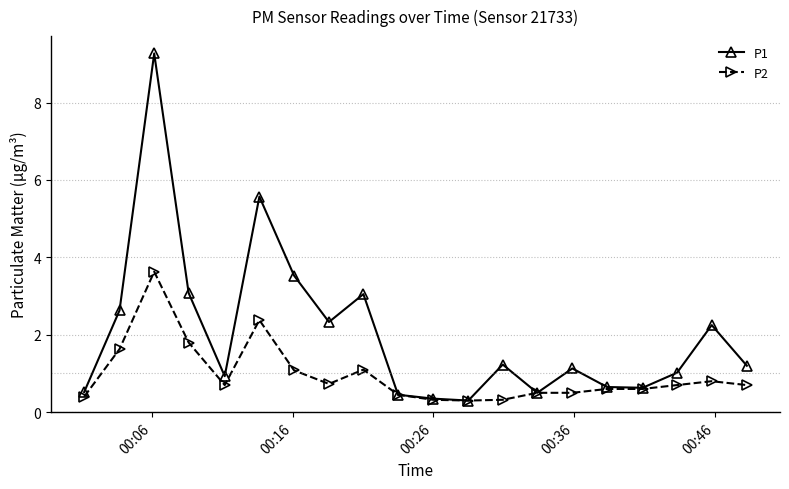

Rank the series by their maximum value, from highest to lowest.

P1, P2